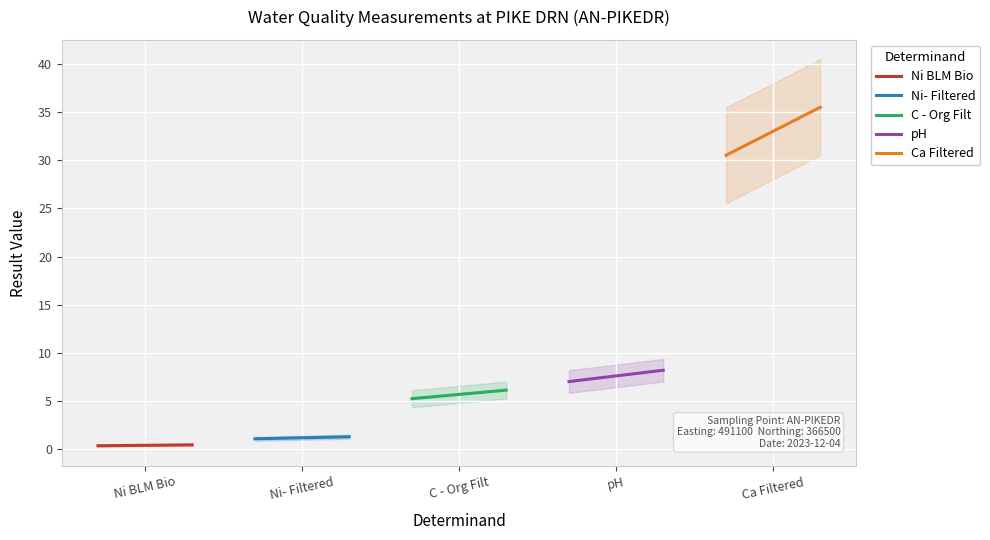

What are all the series names shown in the legend?

Ni BLM Bio, Ni- Filtered, C - Org Filt, pH, Ca Filtered